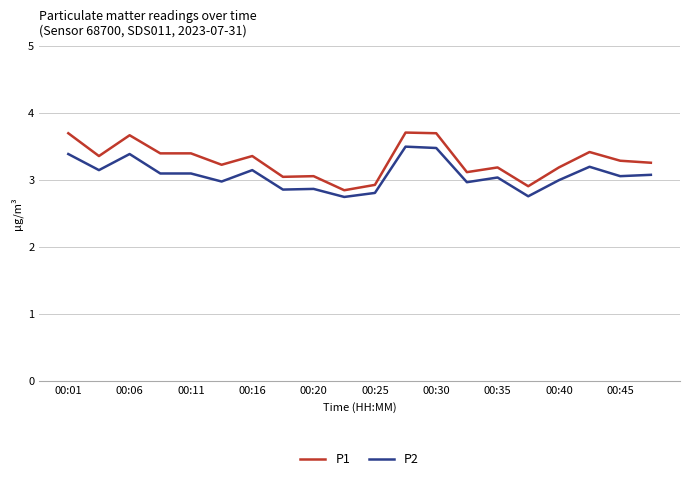

Which series has the widest spread of values?

P1